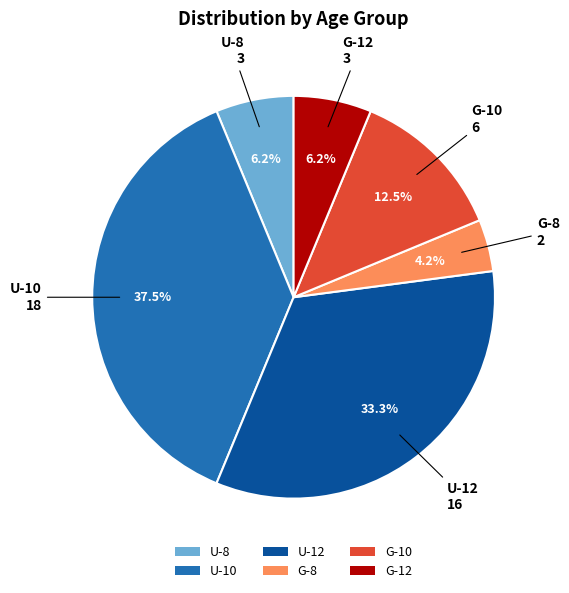

To the nearest percent, what percentage of the pie is U-12?

33%